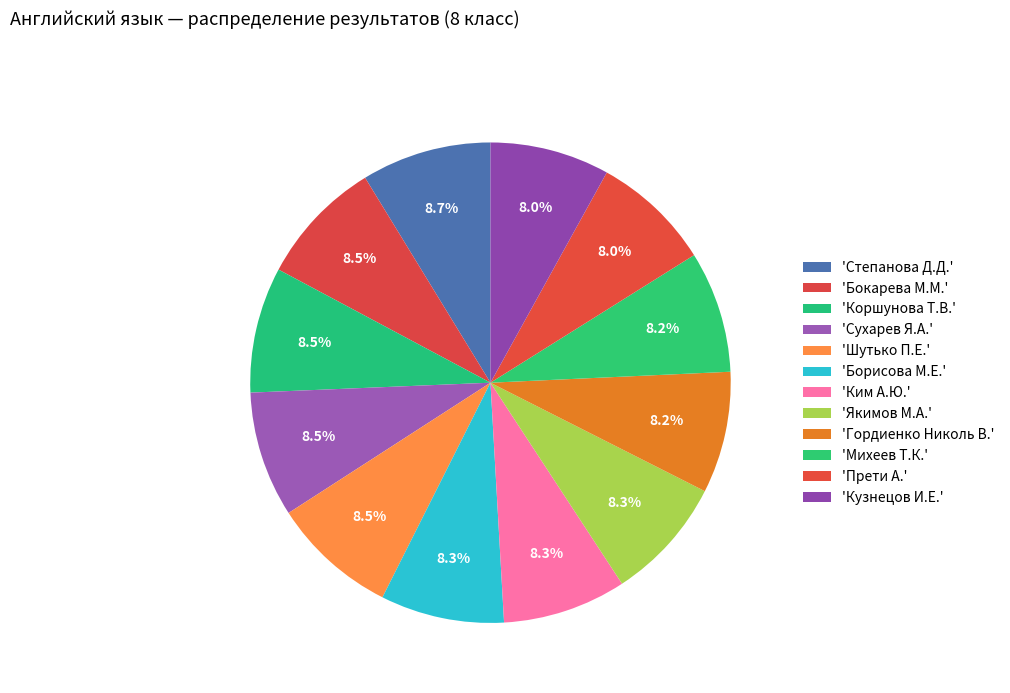

How many segments does this pie chart have?

12